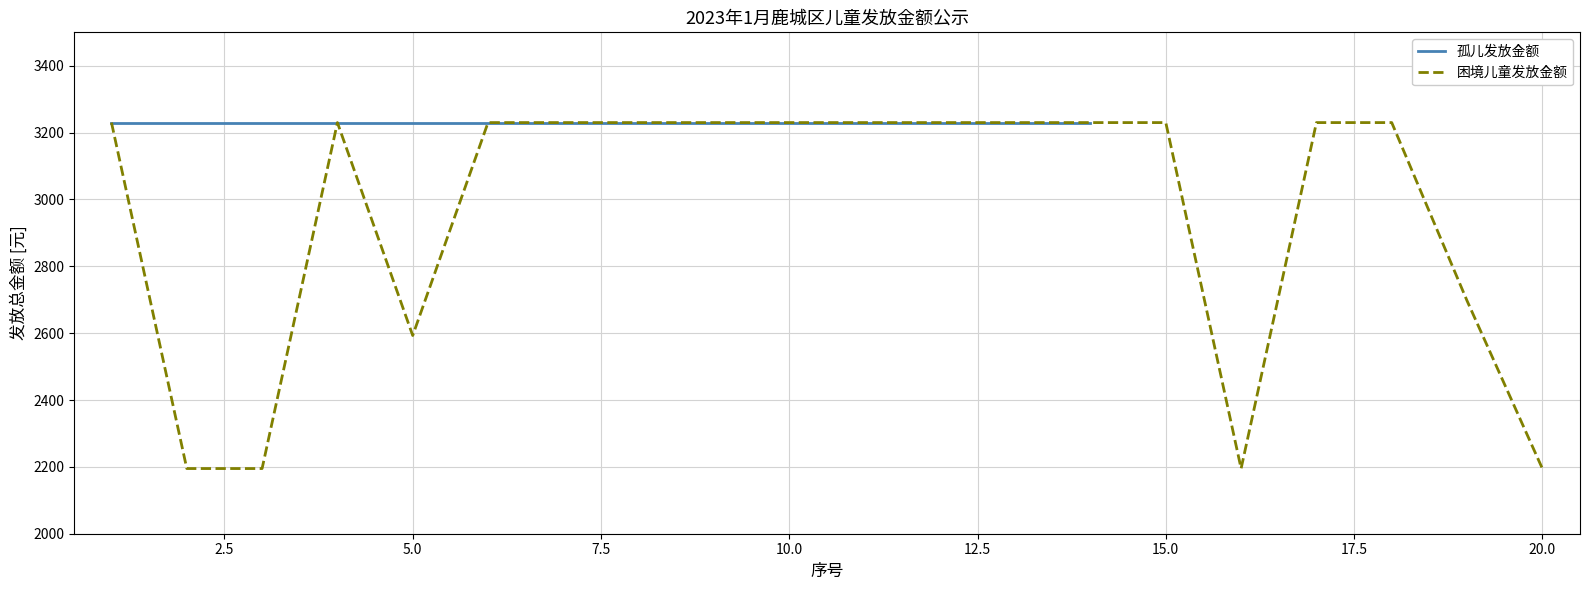

How many points are higher than both their immediate neighbors (excluding endpoints)?

1